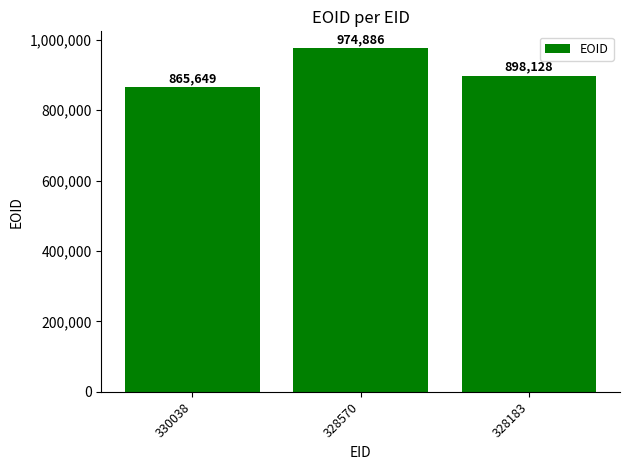

What is the value of the 3rd bar from the left?

898128